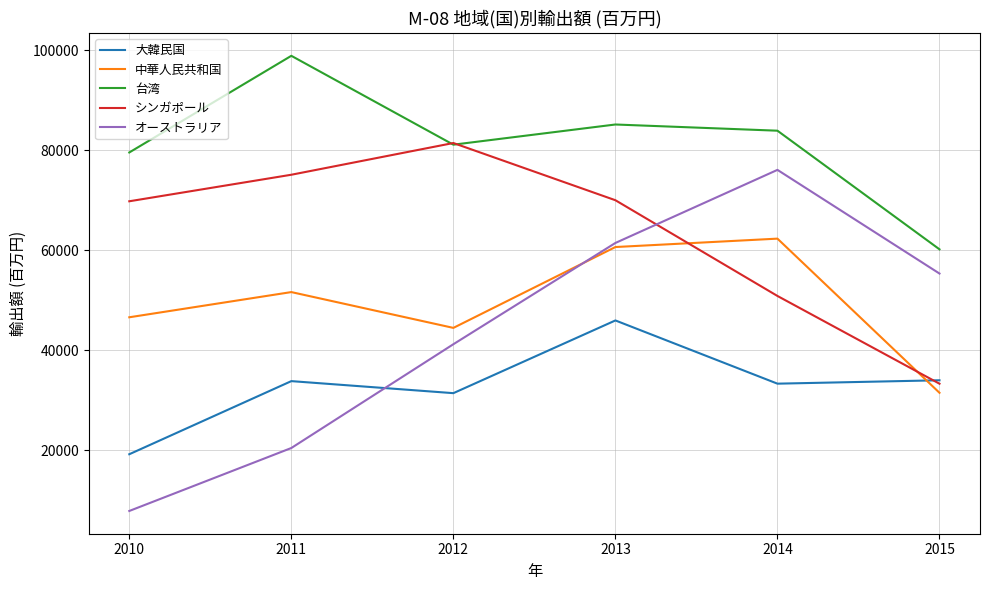

List the series in order of their peak value, lowest first.

大韓民国, 中華人民共和国, オーストラリア, シンガポール, 台湾